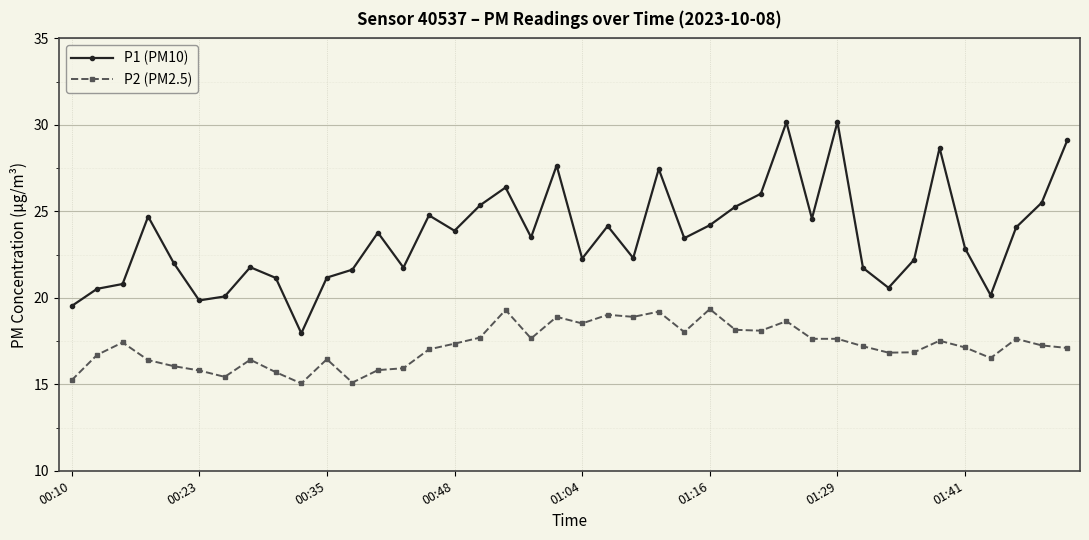

What is the minimum value shown in the chart?

15.1